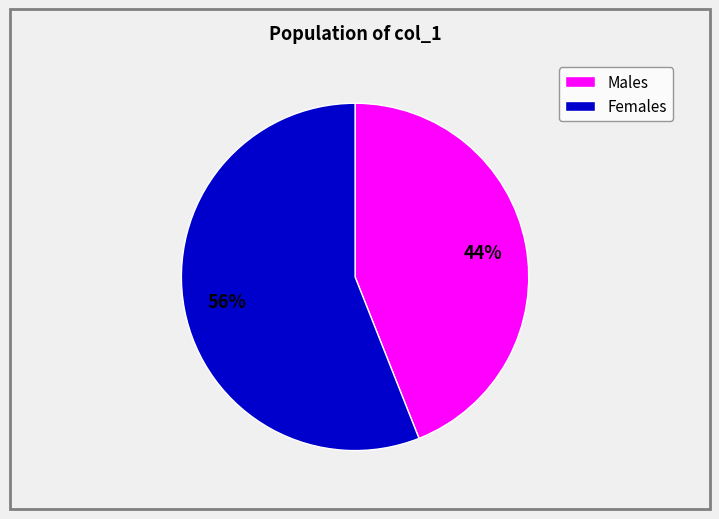

Is there a majority slice in this chart?

Yes